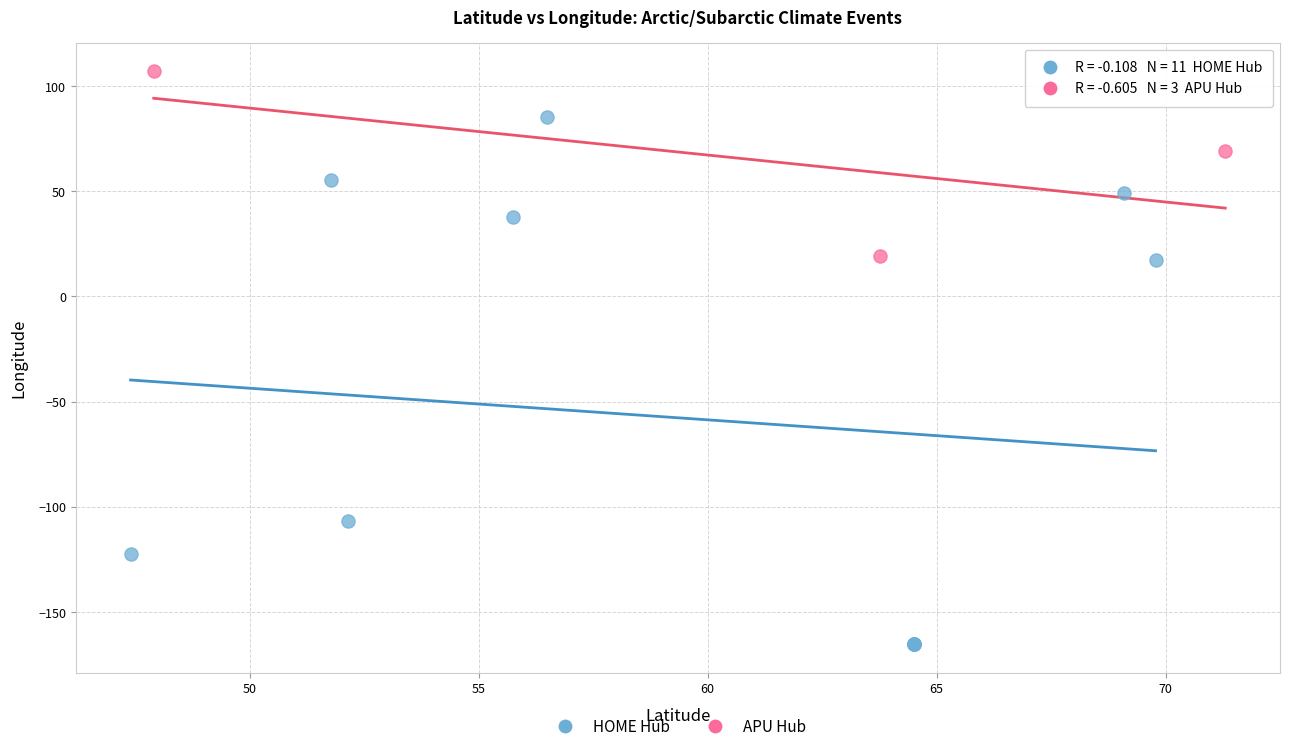

Which series reaches the maximum Y coordinate?

APU Hub